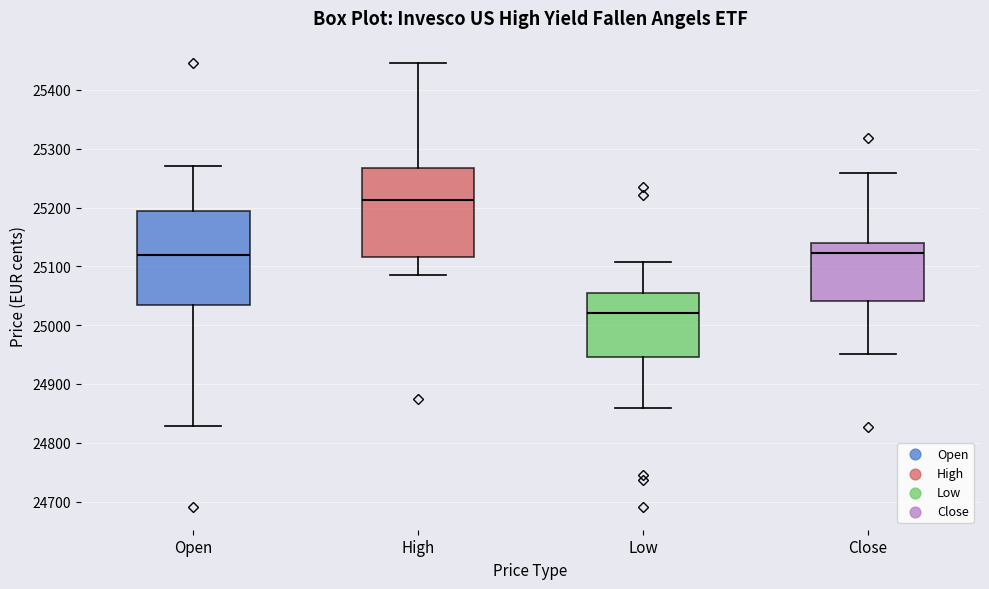

Which box is the tallest, from its lower edge to its upper edge?

Open